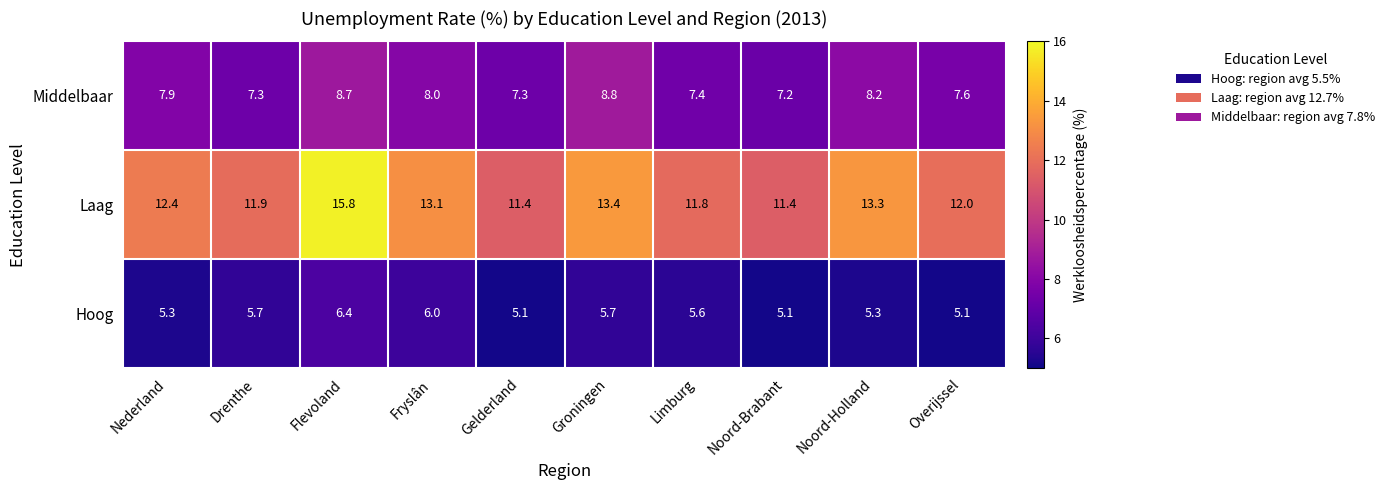

Is it true that Hoog equals 5.3 at Nederland?

True